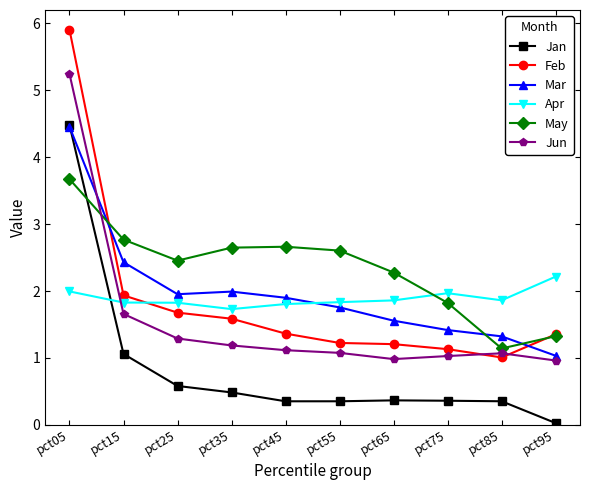

Which series has the widest spread of values?

Feb